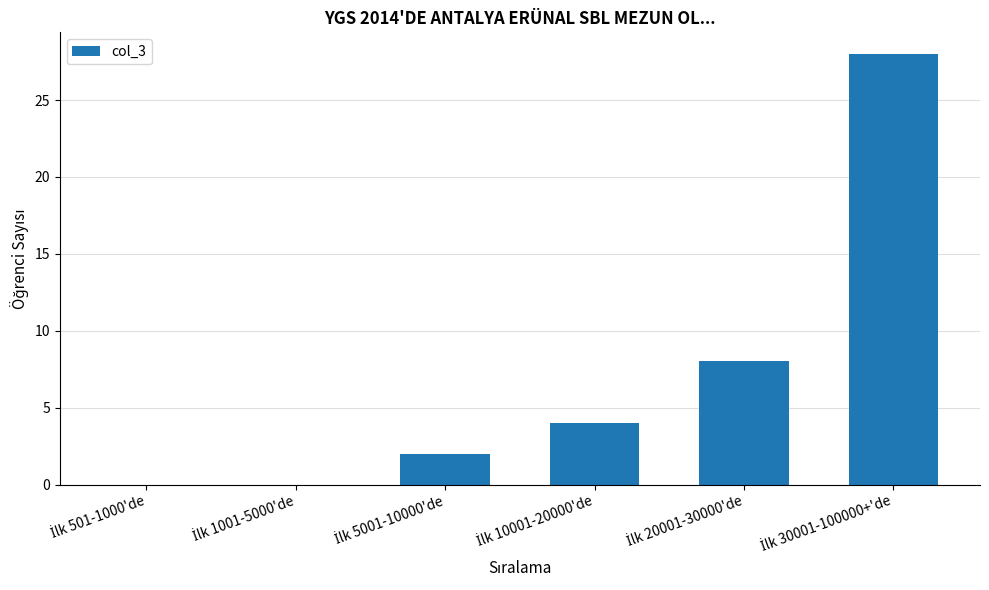

What is the sum of all values?

42